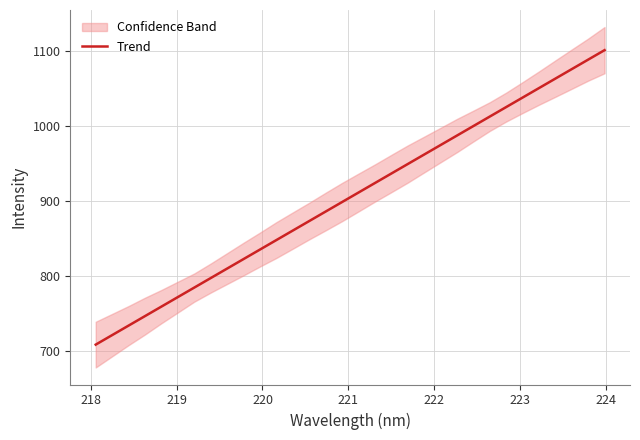

What is the highest value of the Trend series?

1100.8